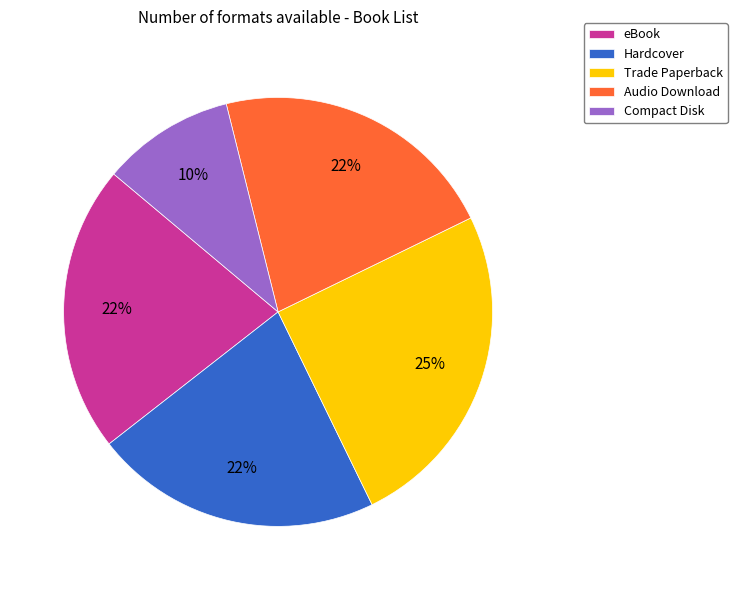

Is the sum of eBook and Trade Paperback greater than half?

No